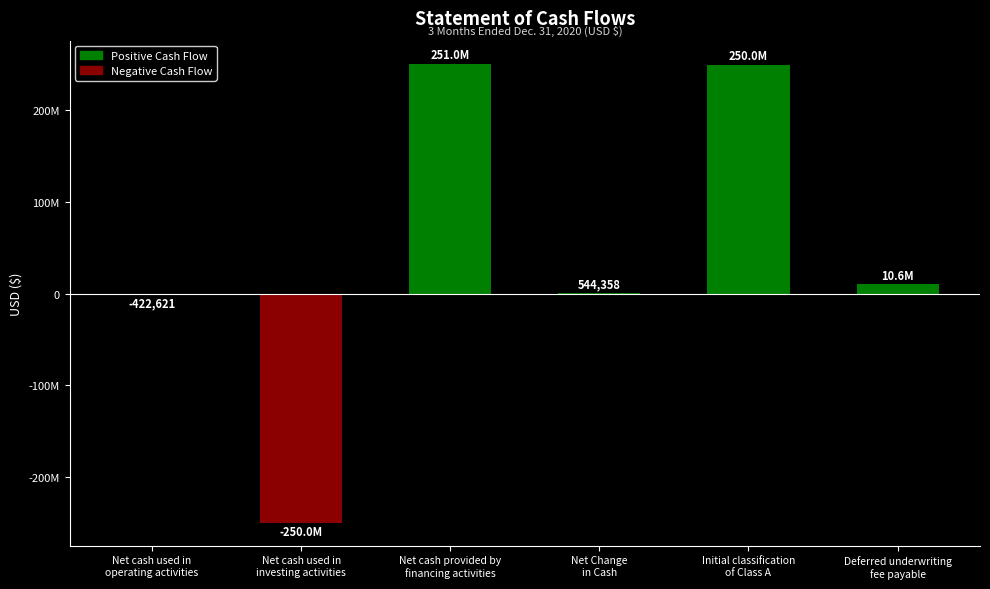

Are the bars horizontal?

No